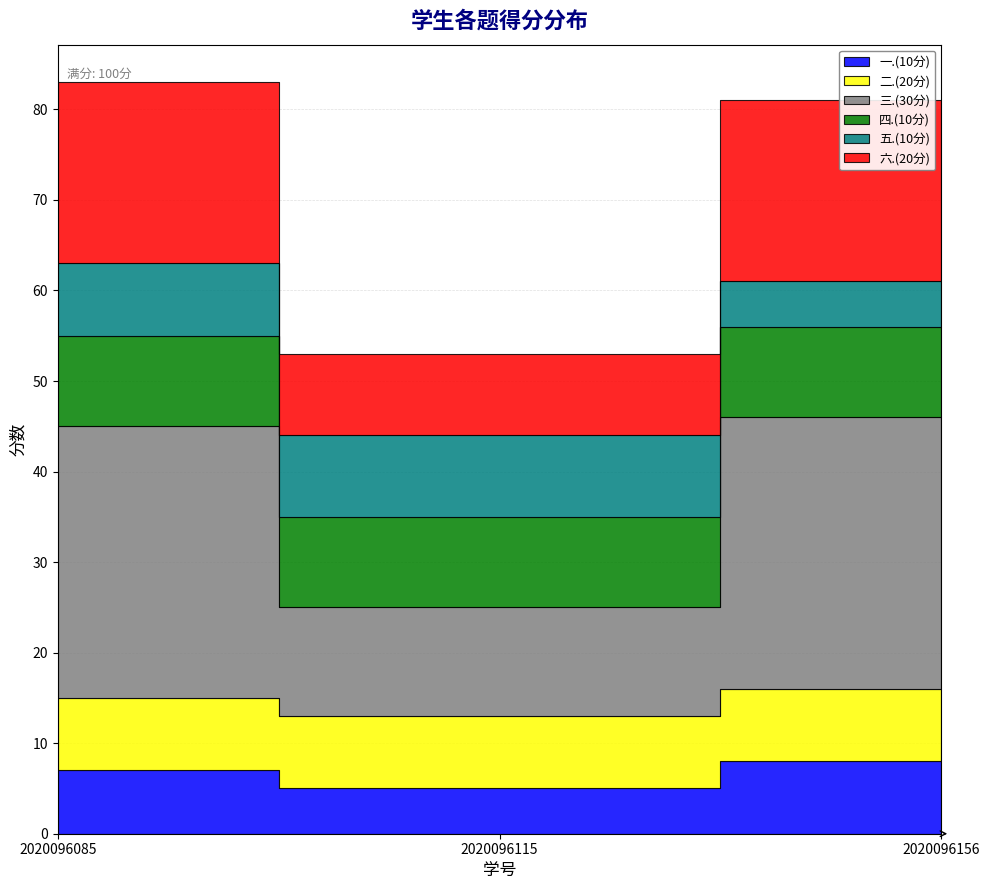

What are all the series names shown in the legend?

一.(10分), 二.(20分), 三.(30分), 四.(10分), 五.(10分), 六.(20分)